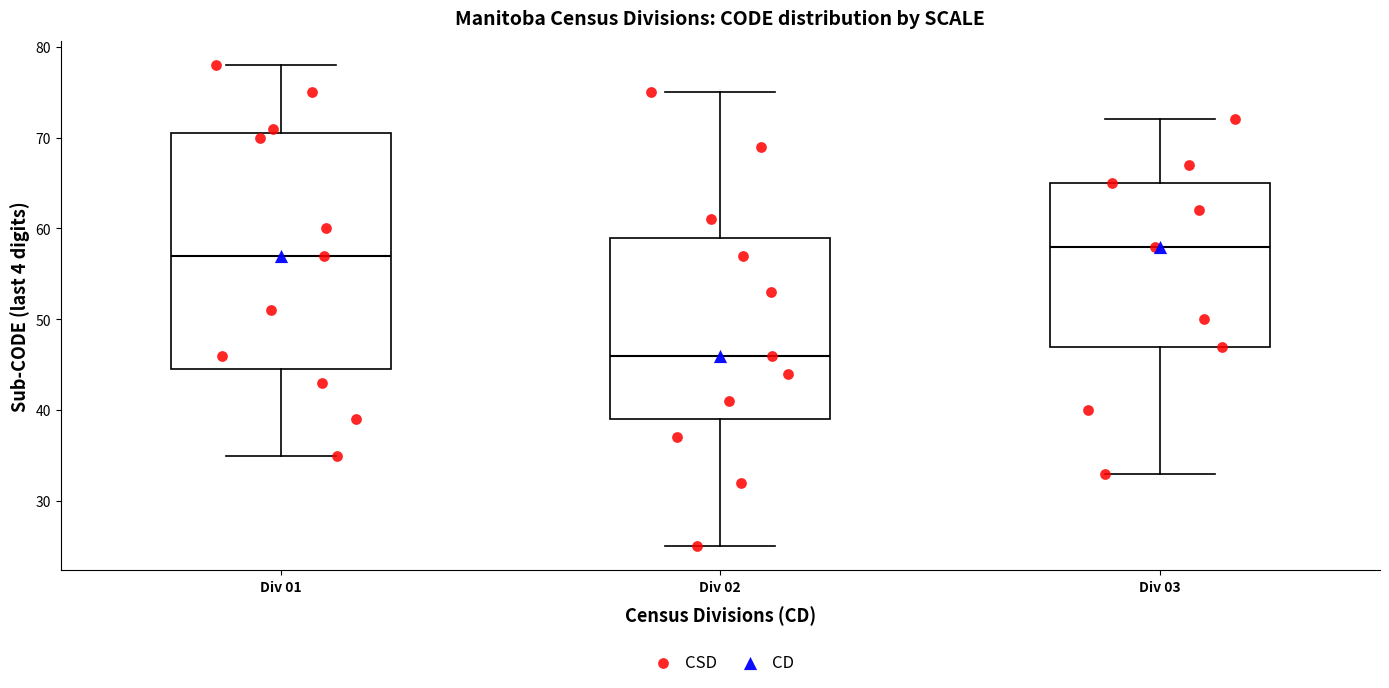

Reading left to right, transcribe this box plot: for each box, give where its median line is, the range the box spans, and where its two whiskers end, as read against the y-axis. The values are not printed on the chart, so give them approximately, as read against the axis.

Div 01: median 57, box 45 to 71, whiskers 35 to 78
Div 02: median 46, box 39 to 59, whiskers 25 to 75
Div 03: median 58, box 47 to 65, whiskers 33 to 72